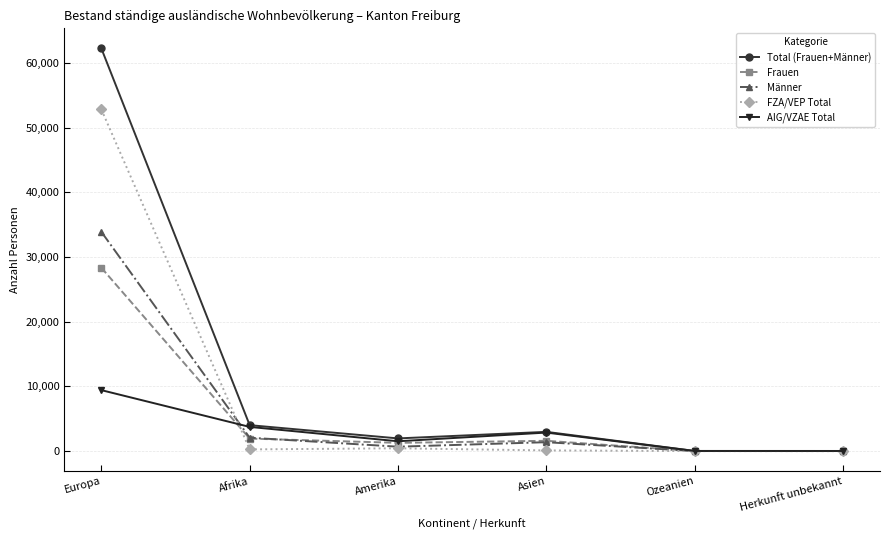

What are all the series names shown in the legend?

Total (Frauen+Männer), Frauen, Männer, FZA/VEP Total, AIG/VZAE Total